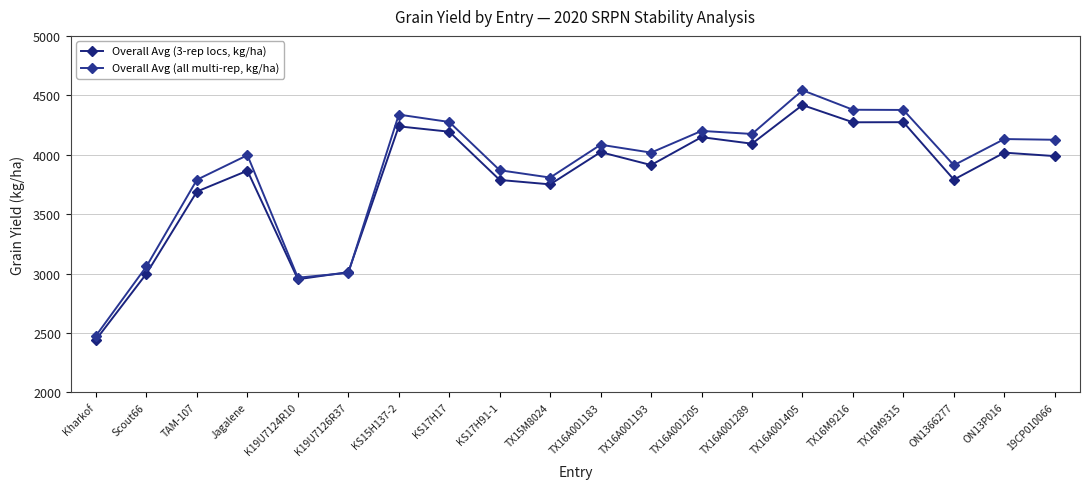

How many data points in Overall Avg (3-rep locs, kg/ha) are above 3988?

10